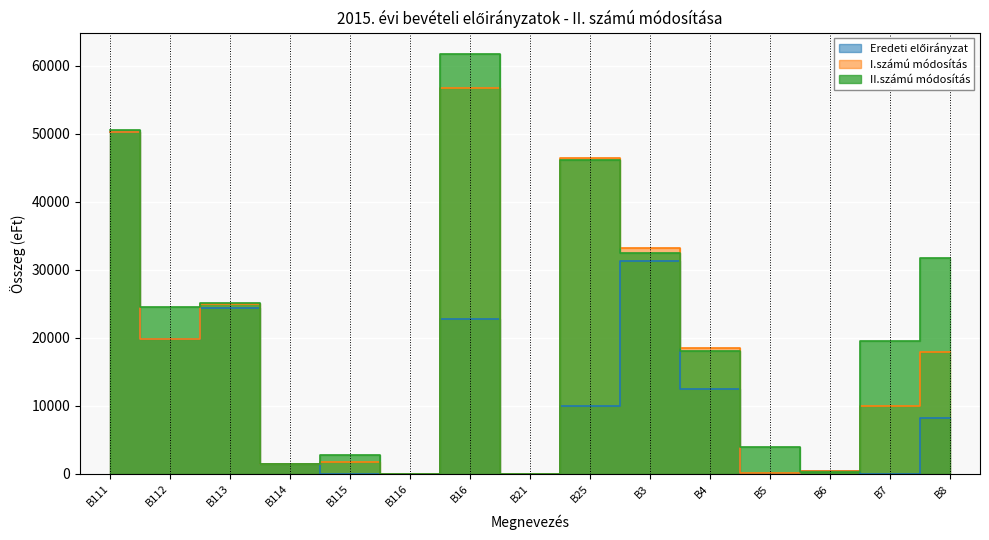

The Eredeti előirányzat series shows 5007 at B4. True or false?

False